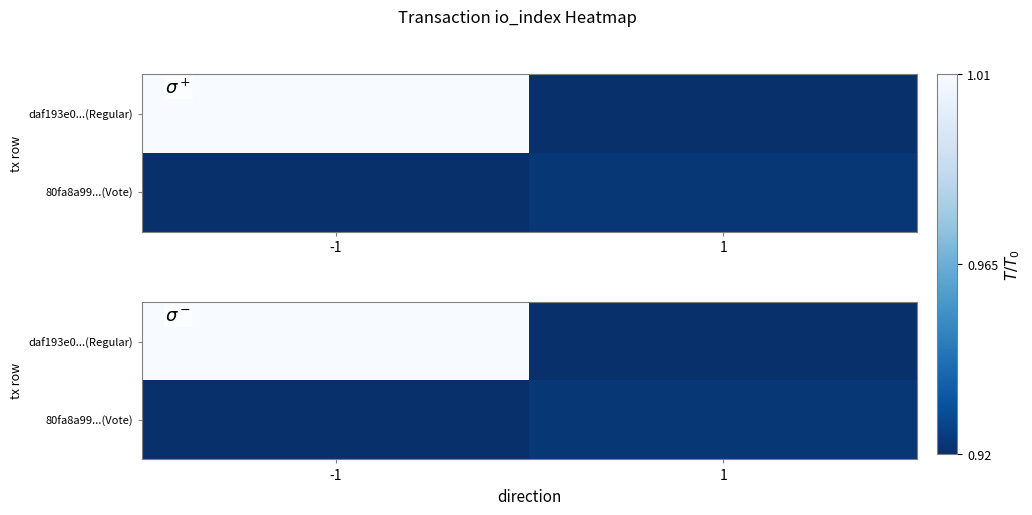

Is it true that daf193e0...(Regular) equals 1.0 at -1?

True